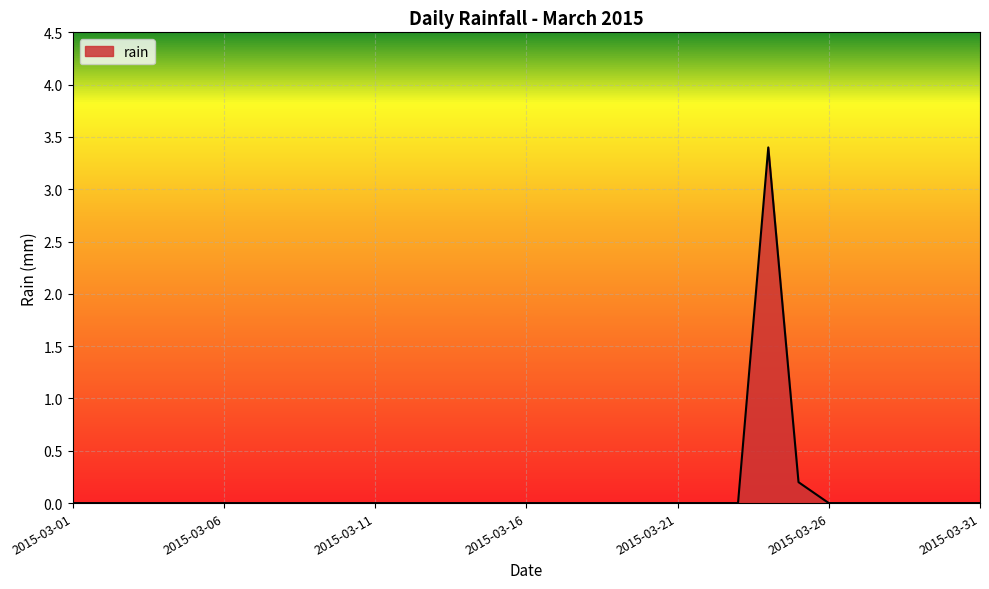

What is the greatest value displayed?

3.4